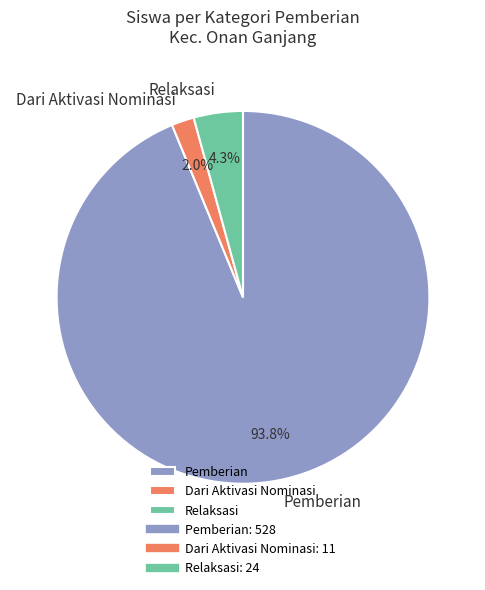

What is the majority slice?

Pemberian